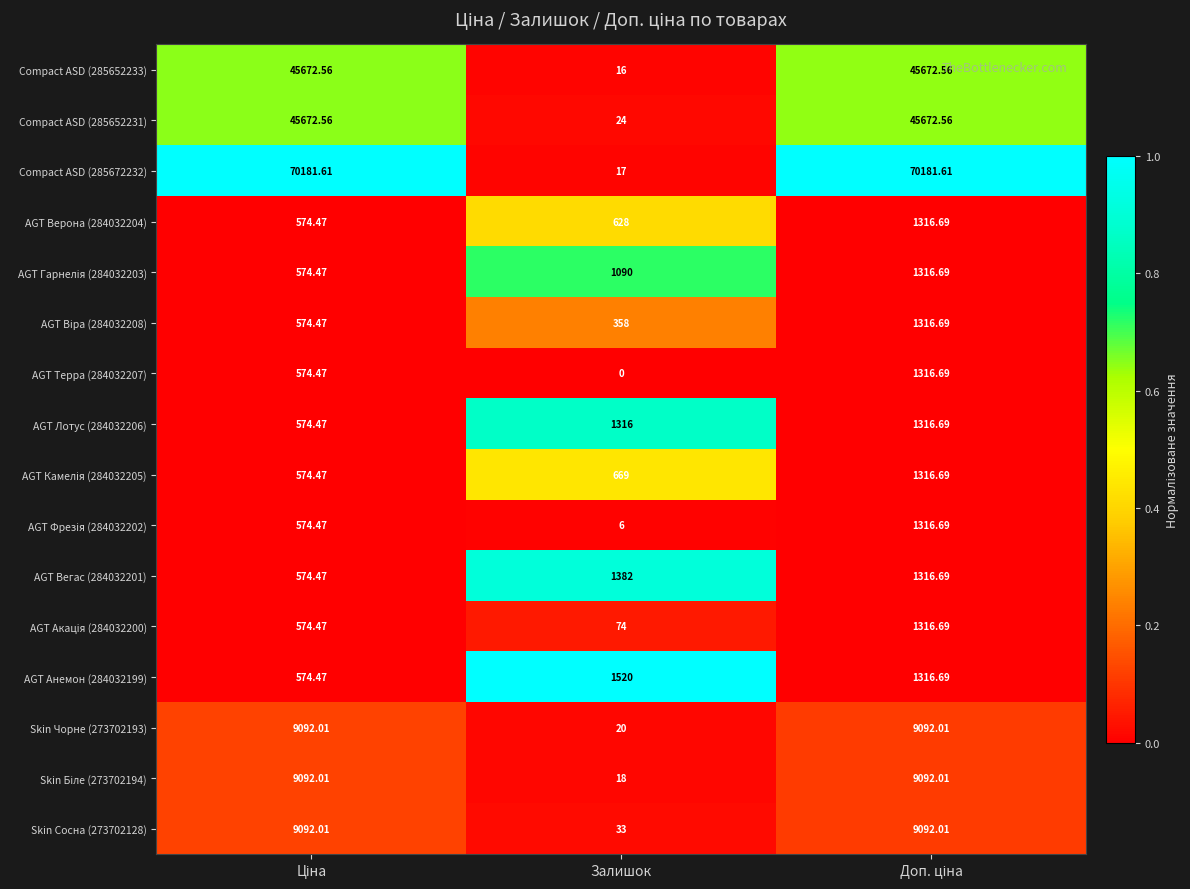

Where is Compact ASD (285672232) nearest to the value 35099?

Залишок